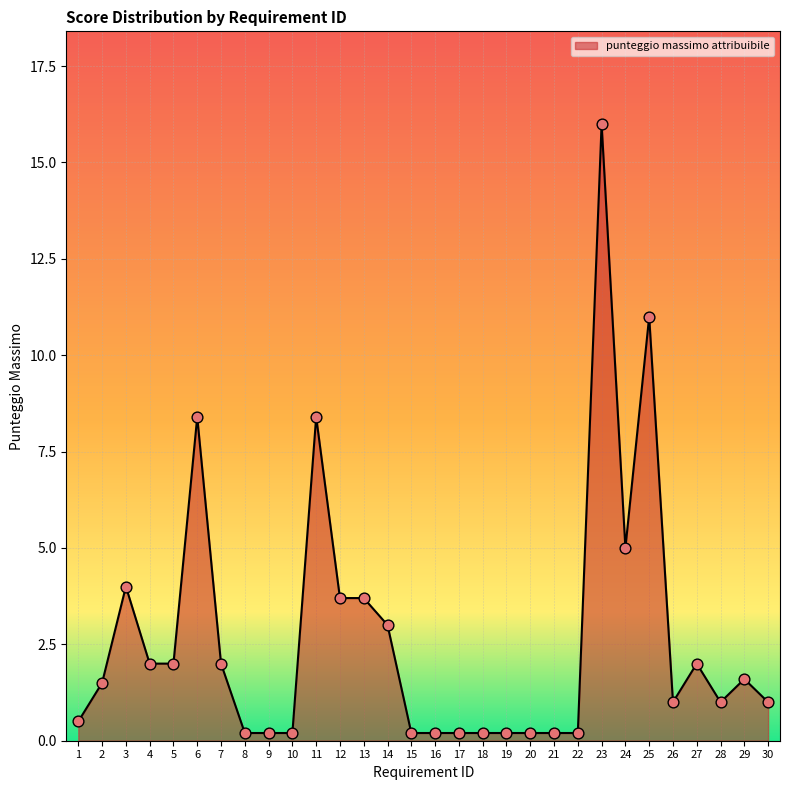

Which has a higher value, 3 or 24?

24